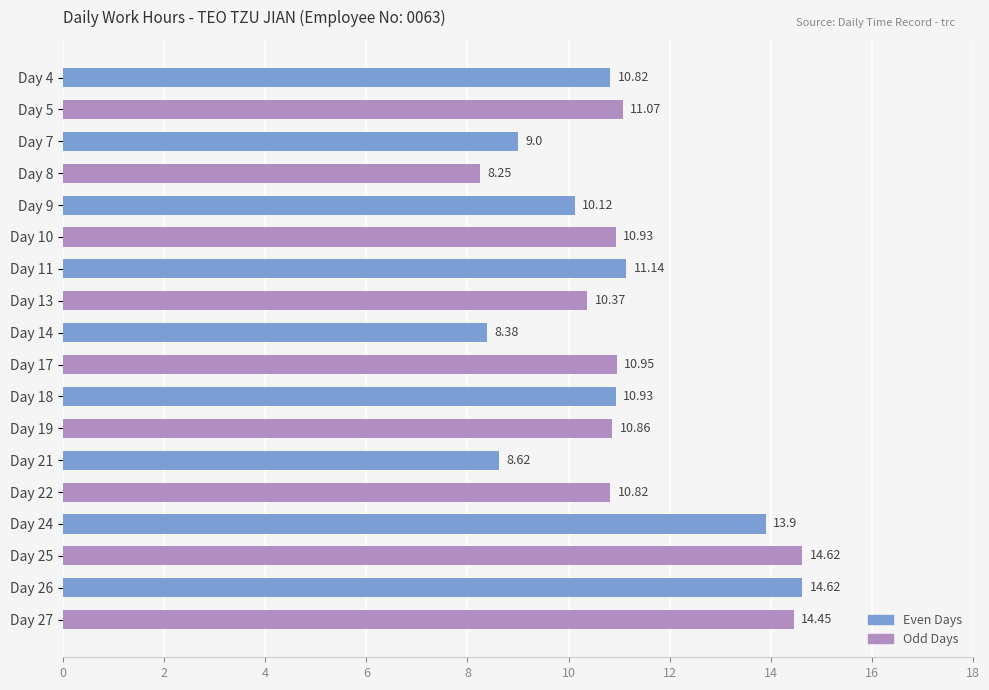

What is the ratio of the value at Day 5 to the value at Day 19?

1.0